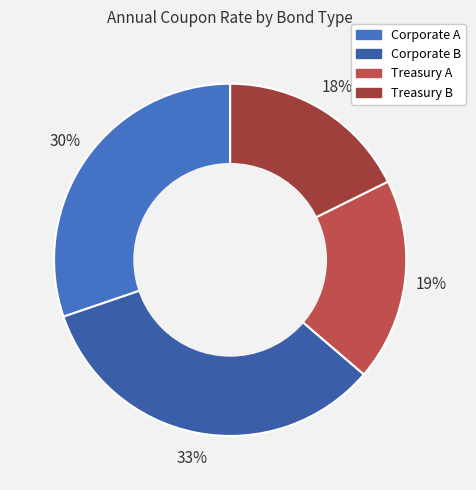

The Treasury A slice represents 19% of the pie. True or false?

True